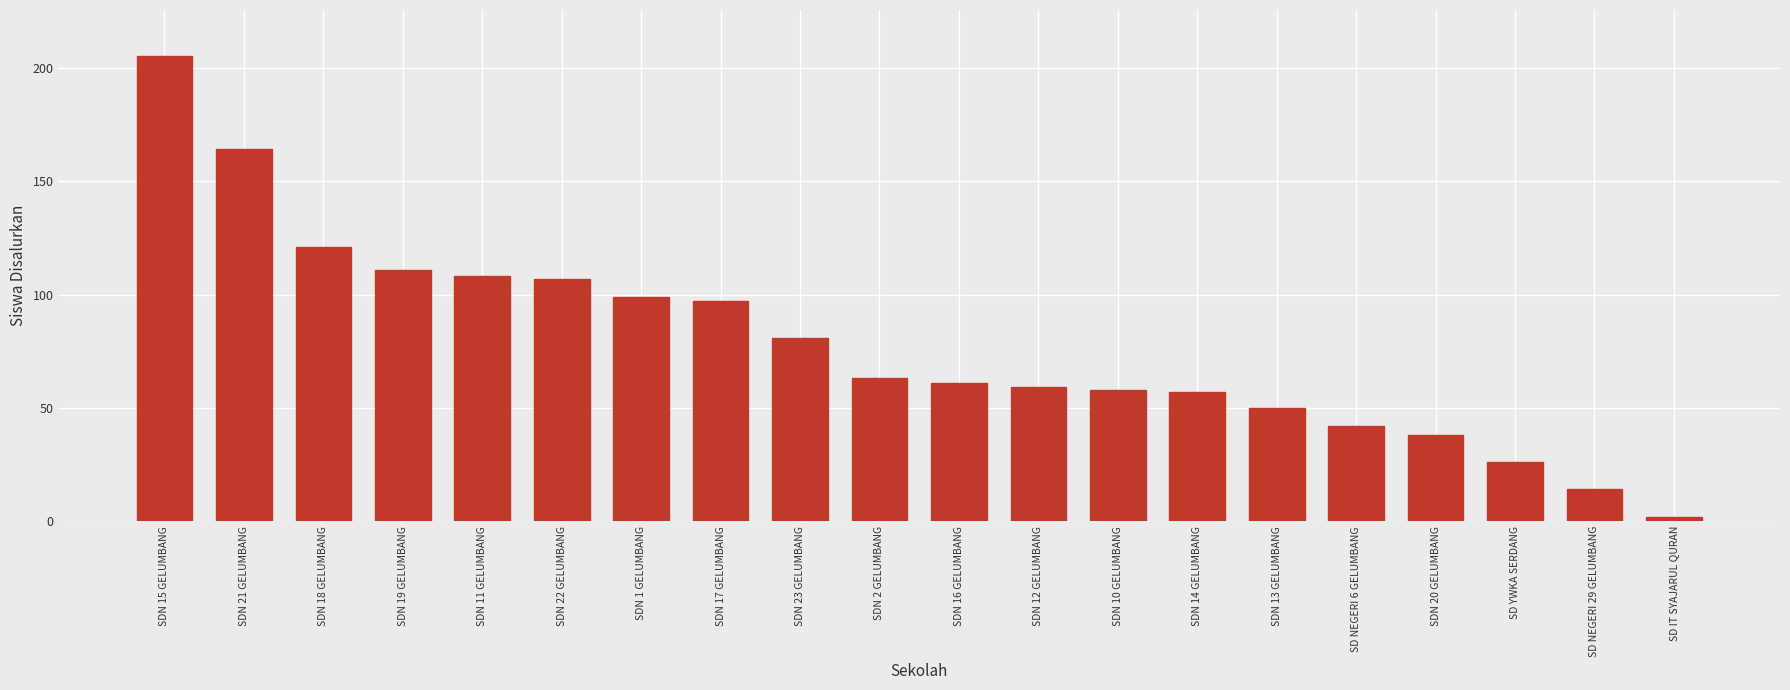

What is the difference between the maximum and minimum values?

203